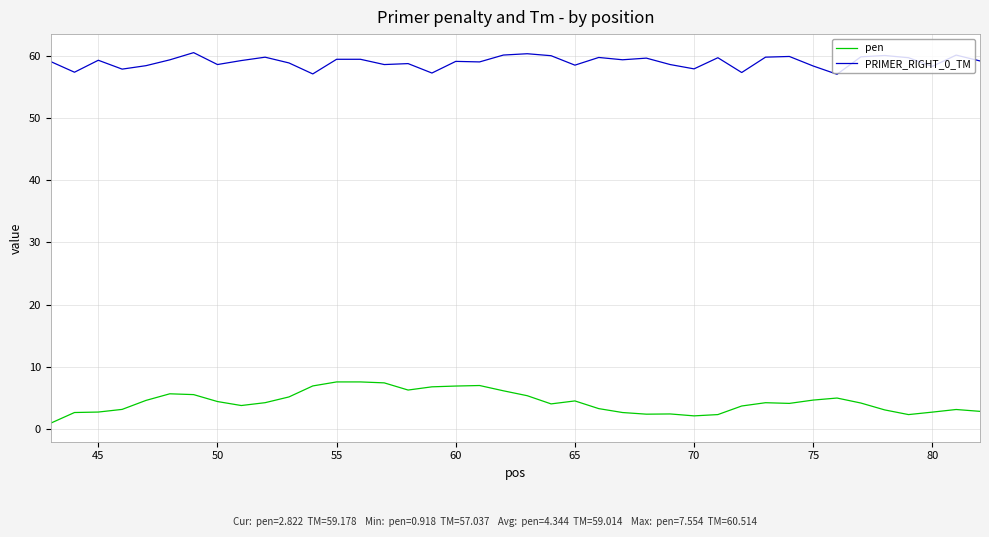

Which series has the largest range (max minus min)?

pen